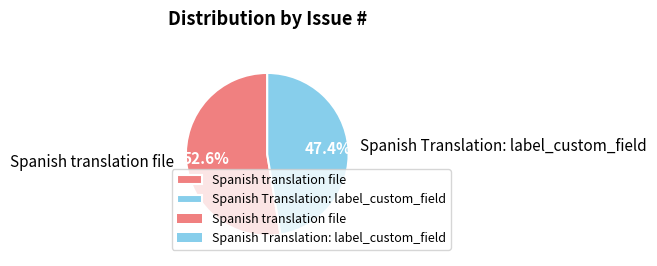

Does any single category account for the majority?

Yes